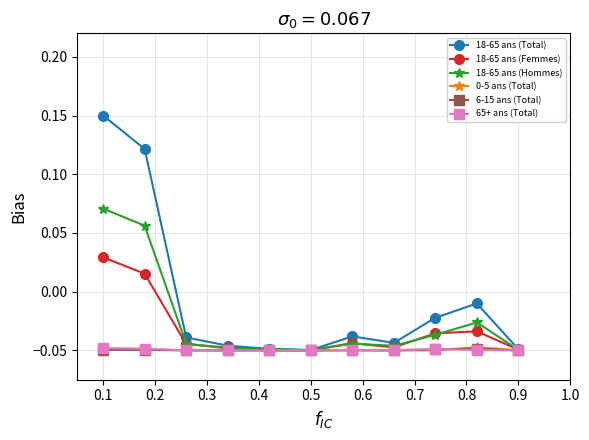

How many lines are shown in the chart?

6